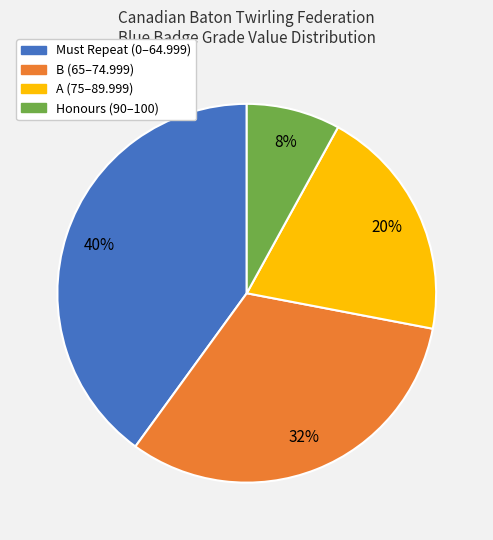

Is there any slice that represents more than half of the pie?

No